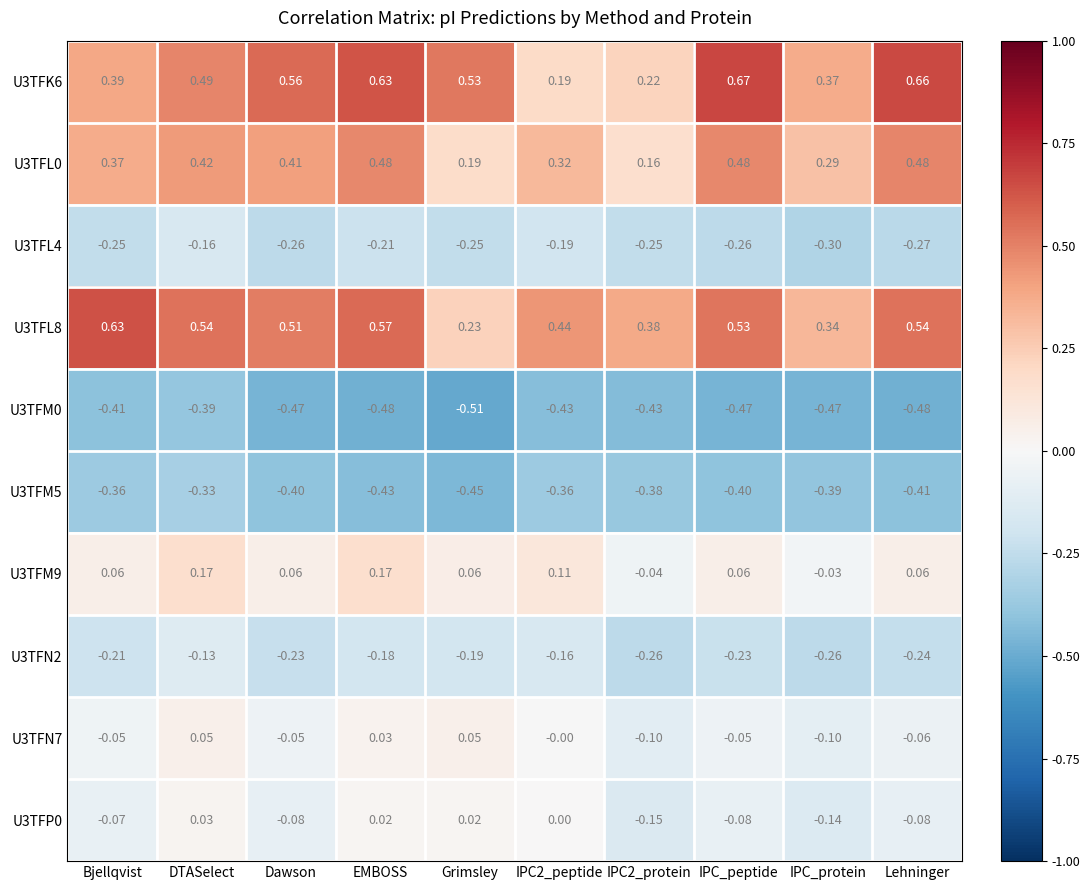

Which series changed the most between DTASelect and IPC2_protein?

U3TFK6